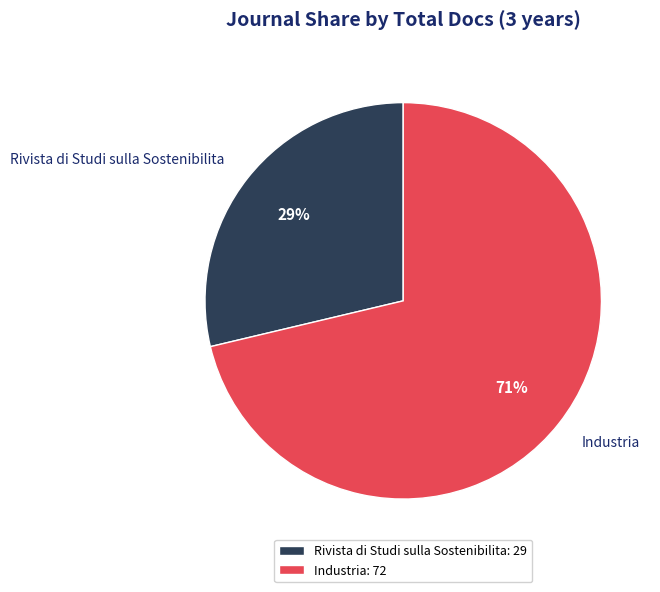

To the nearest percent, what is the combined percentage of Industria and Rivista di Studi sulla Sostenibilita?

100%